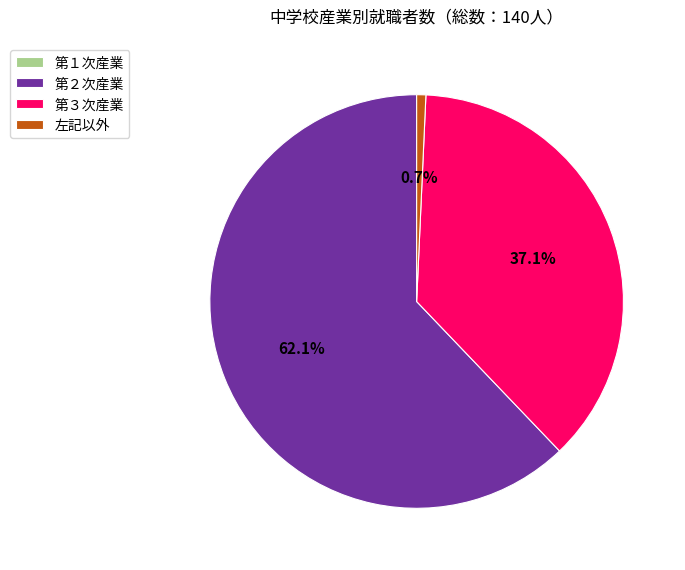

What percentage is NOT represented by 第３次産業?

62.9%